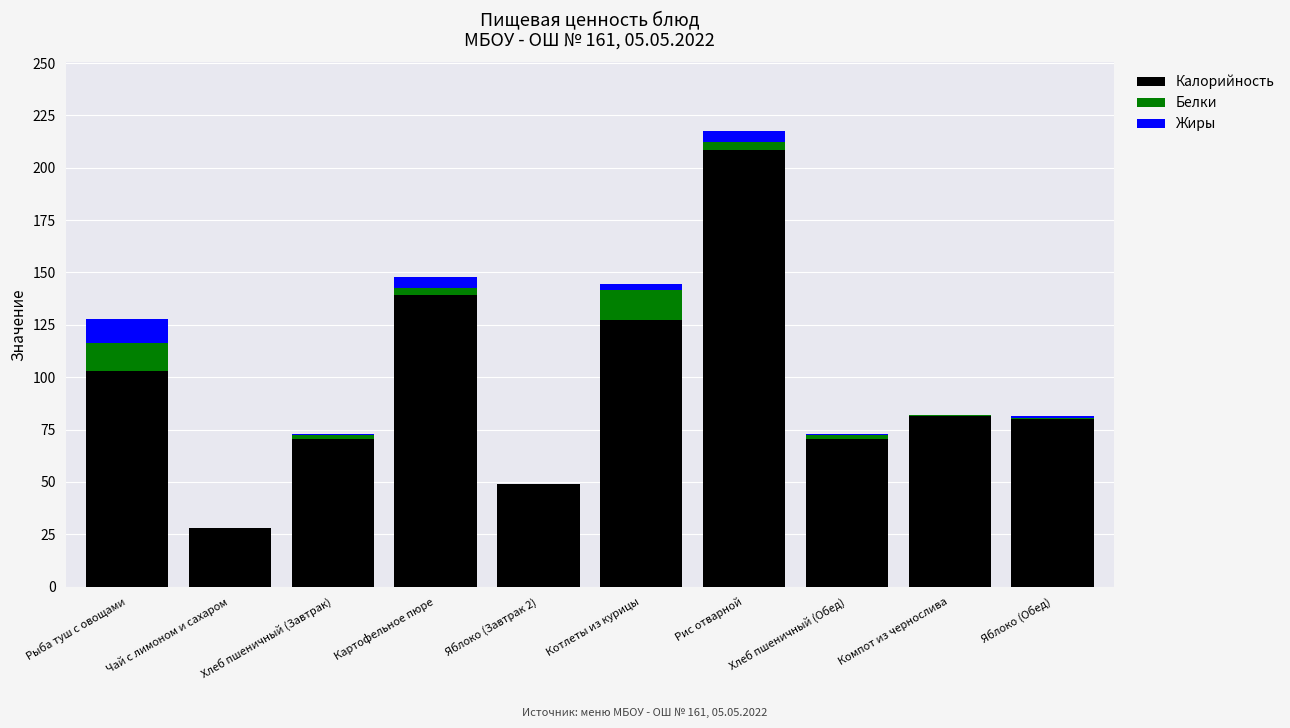

At which category is the sum across all series the highest?

Рис отварной